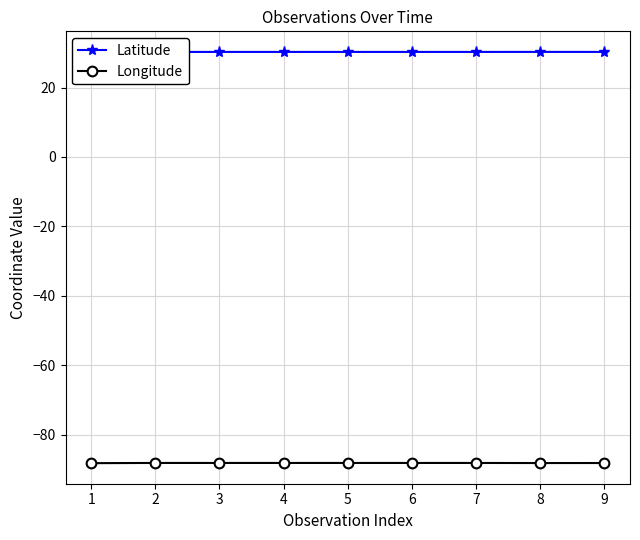

The Longitude series shows -88.1 at 3. True or false?

True